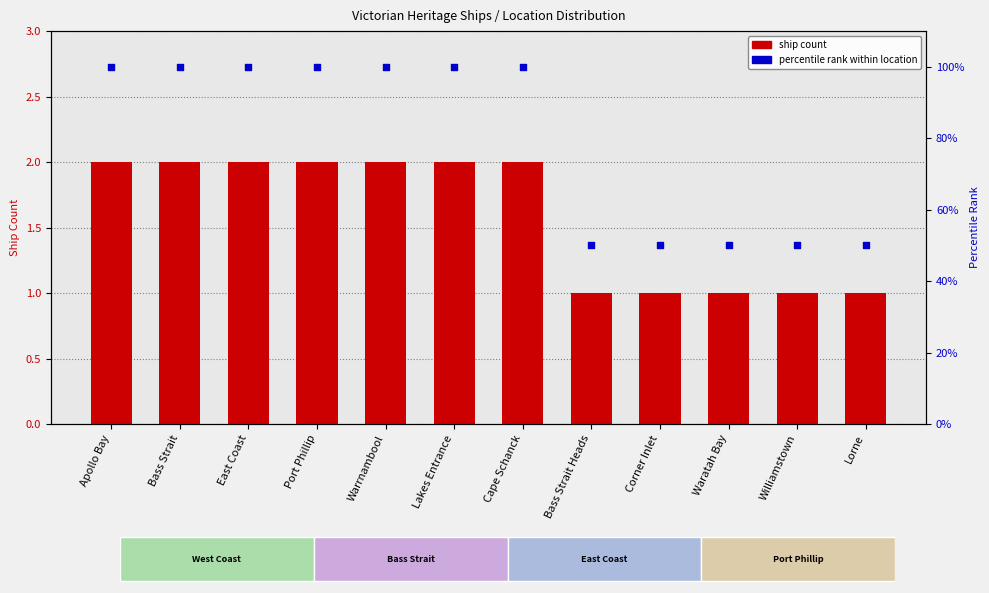

Which series has the largest Y range (max minus min)?

percentile rank within location